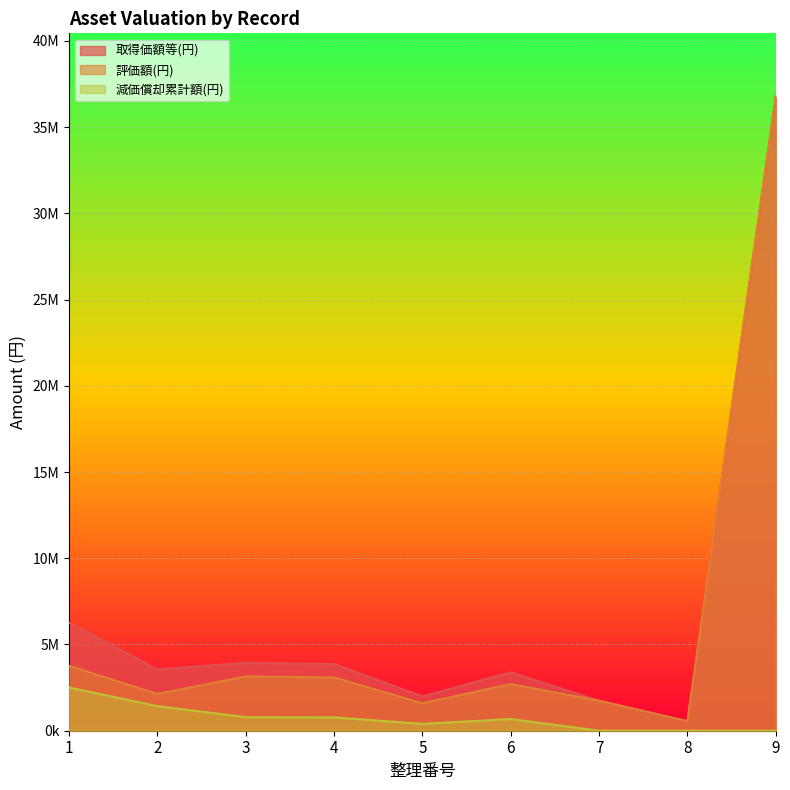

In 評価額(円), how many points are lower than both neighbors (excluding endpoints)?

3